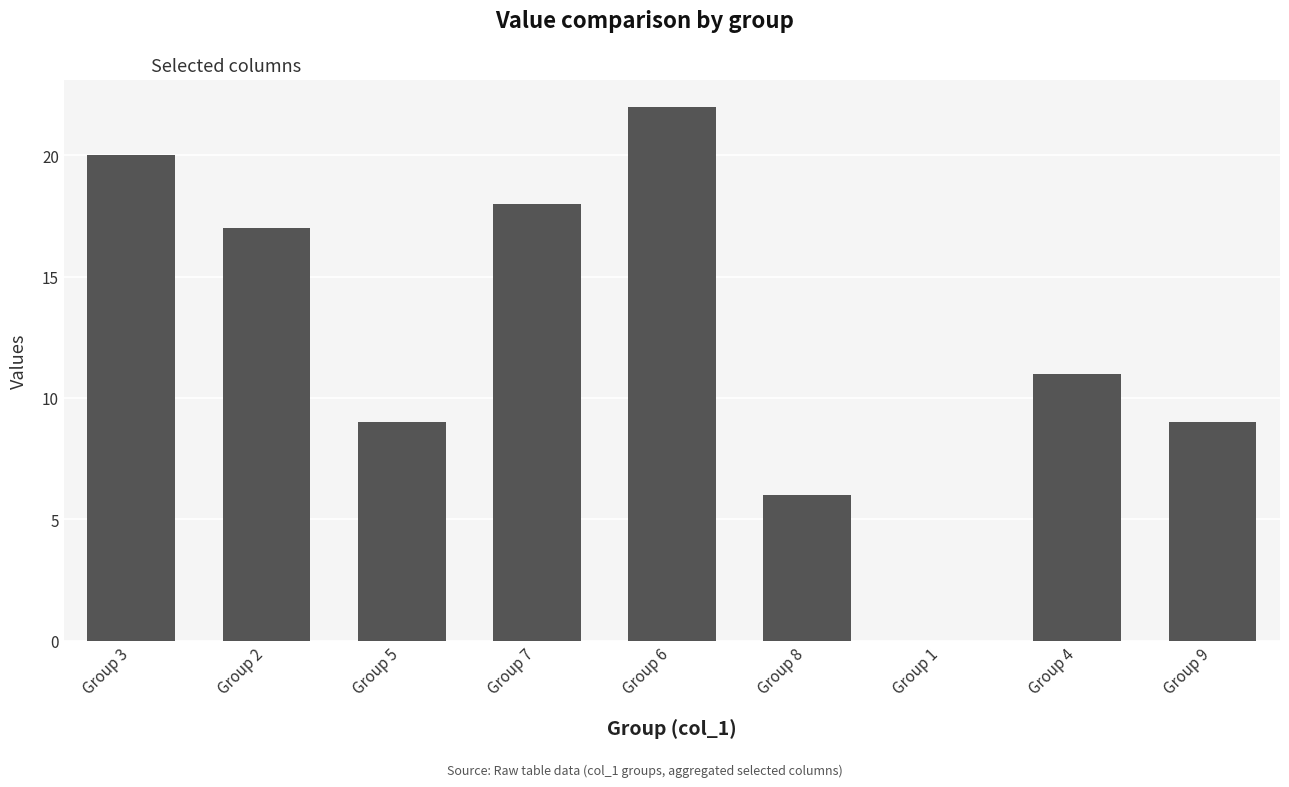

What is the sum of all values?

112